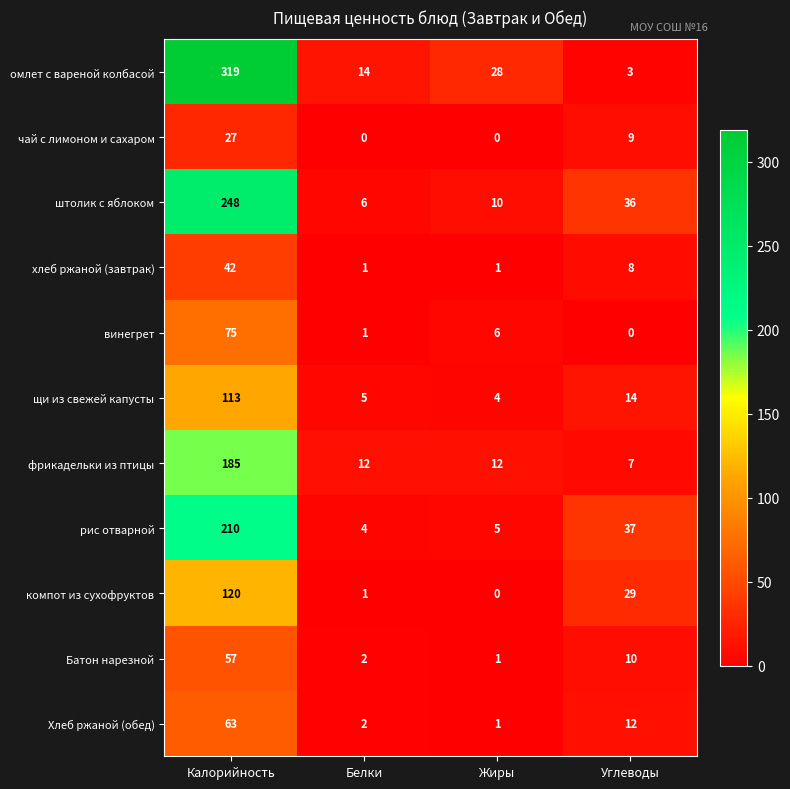

How many categories are shown in the chart?

4